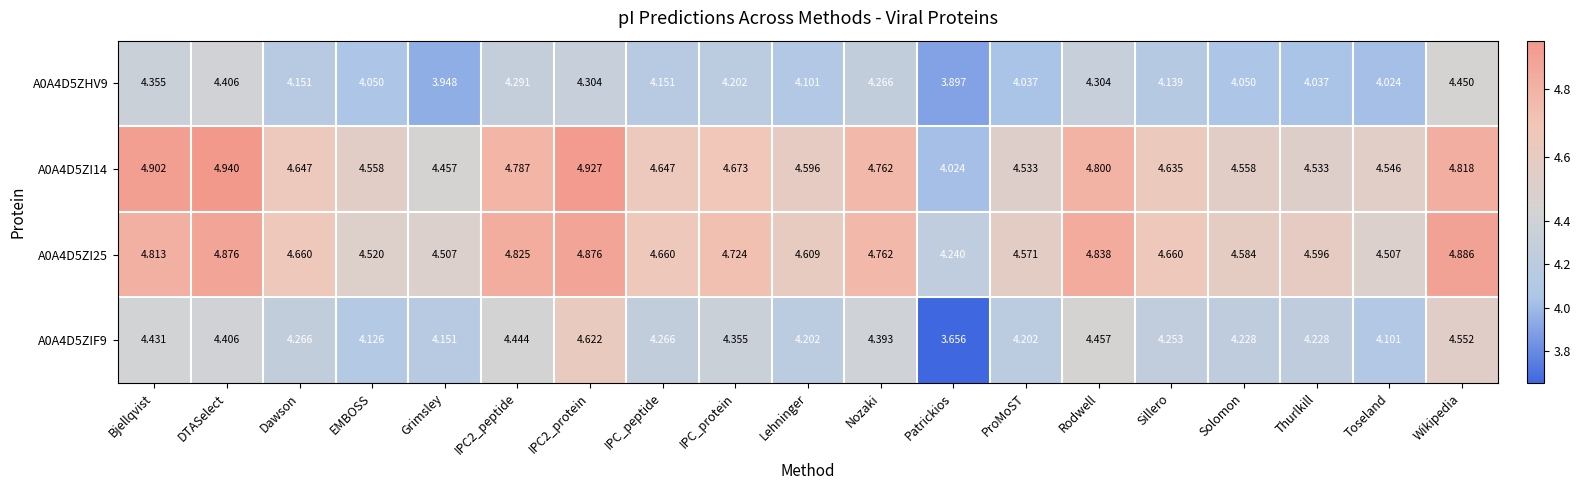

What is the difference between the highest and lowest values at EMBOSS?

0.5